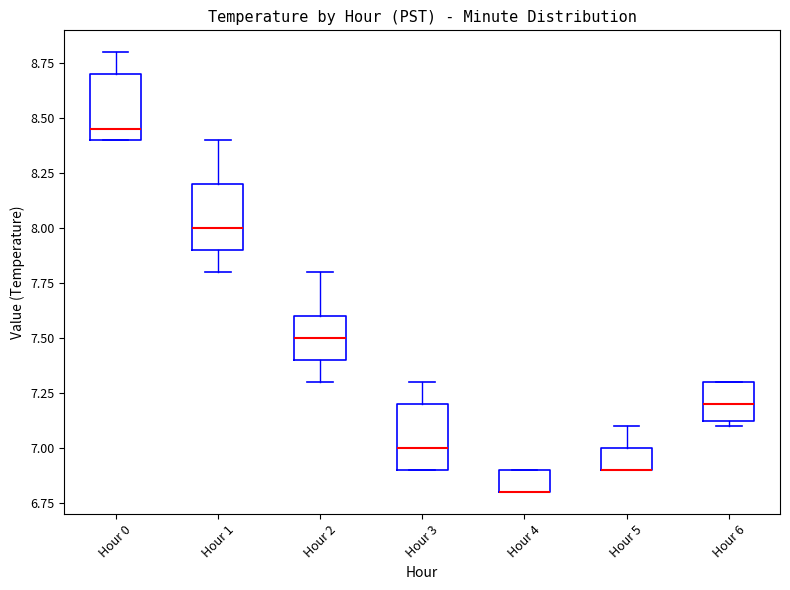

Reading left to right, read every box against the y-axis: the position of its median line, the range the box covers, and the ends of its whiskers. The values are not printed on the chart, so give them approximately, as read against the axis.

Hour 0: median 8.45, box 8.40 to 8.70, whiskers 8.40 to 8.80
Hour 1: median 8.00, box 7.90 to 8.20, whiskers 7.80 to 8.40
Hour 2: median 7.50, box 7.40 to 7.60, whiskers 7.30 to 7.80
Hour 3: median 7.00, box 6.90 to 7.20, whiskers 6.90 to 7.30
Hour 4: median 6.80 (drawn on the box's lower edge), box 6.80 to 6.90, whiskers 6.80 to 6.90
Hour 5: median 6.90 (drawn on the box's lower edge), box 6.90 to 7.00, whiskers 6.90 to 7.10
Hour 6: median 7.20, box 7.15 to 7.30, whiskers 7.10 to 7.30